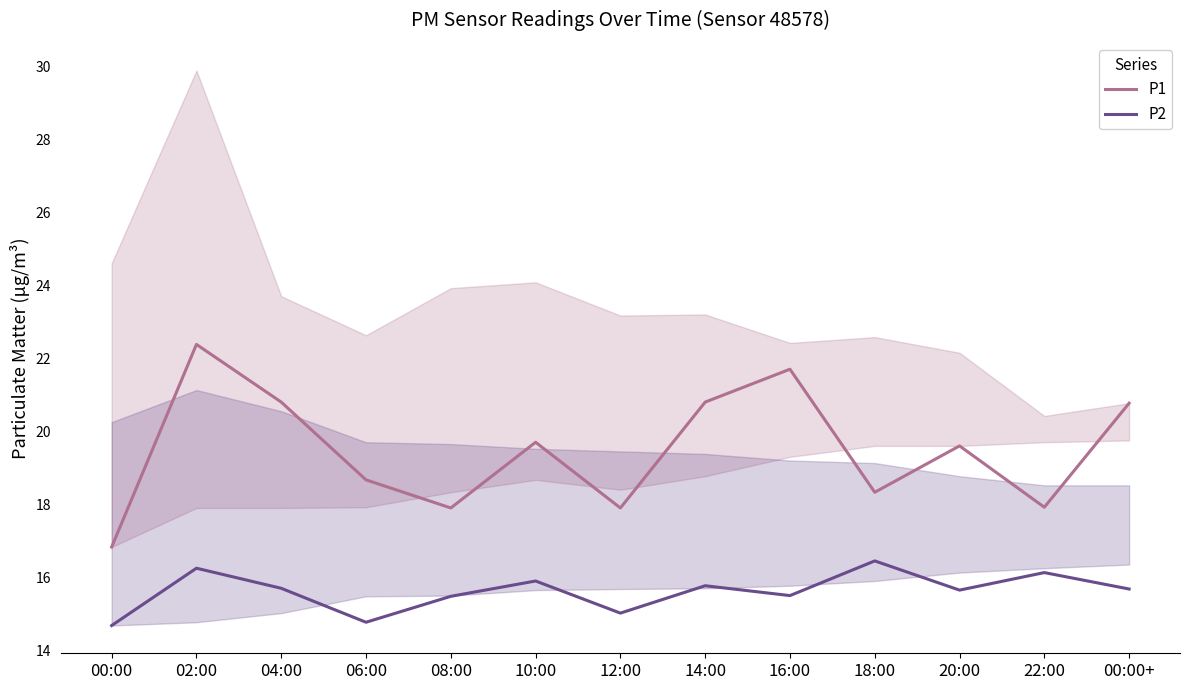

Is this an area chart (filled region under the line)?

No